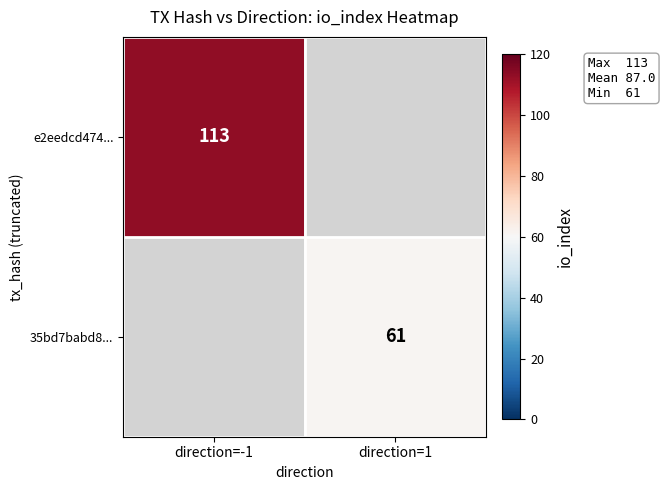

True or false: e2eedcd474... has a value of 113 at direction=-1.

True